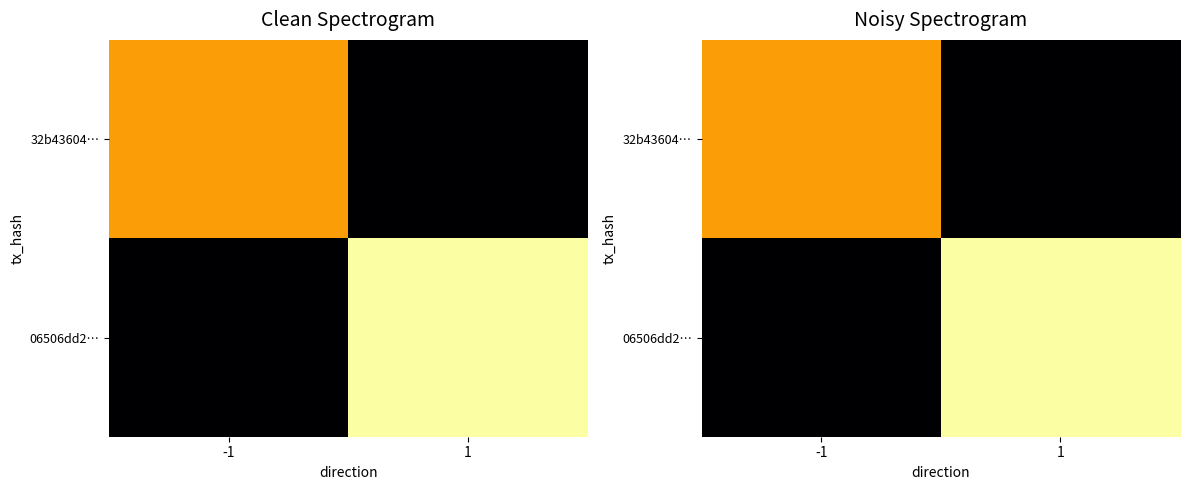

Is it true that 32b43604… equals -17.1 at 1?

False